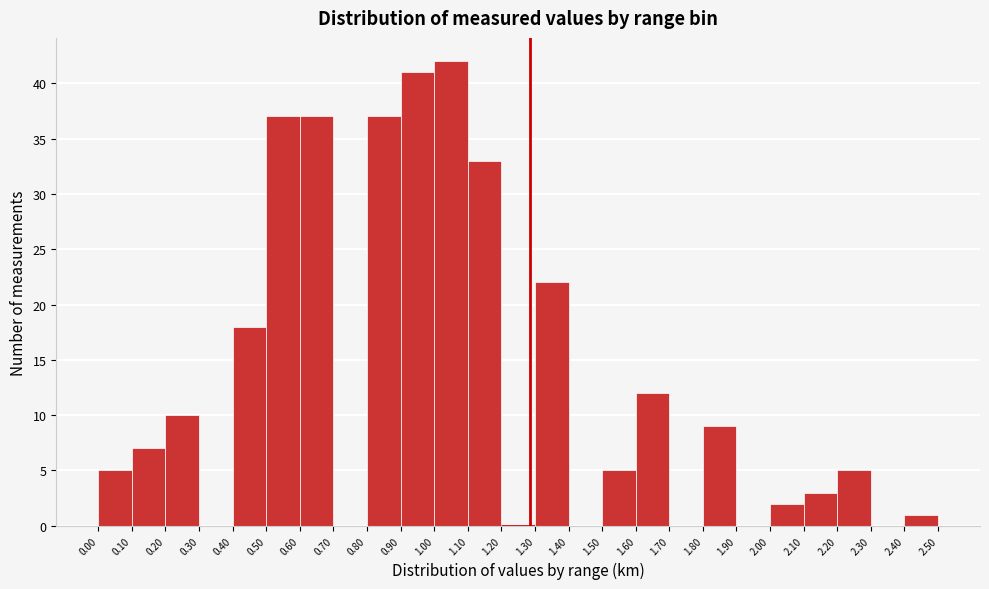

Reading left to right, transcribe this chart: for each bar, give the range it covers on the x-axis and its height. The values are not printed on the chart, so give them approximately, as read against the axis.

0.00 to 0.10: 5
0.10 to 0.20: 7
0.20 to 0.30: 10
0.30 to 0.40: 0
0.40 to 0.50: 18
0.50 to 0.60: 37
0.60 to 0.70: 37
0.70 to 0.80: 0
0.80 to 0.90: 37
0.90 to 1.00: 41
1.00 to 1.10: 42
1.10 to 1.20: 33
1.20 to 1.30: 0
1.30 to 1.40: 22
1.40 to 1.50: 0
1.50 to 1.60: 5
1.60 to 1.70: 12
1.70 to 1.80: 0
1.80 to 1.90: 9
1.90 to 2.00: 0
2.00 to 2.10: 2
2.10 to 2.20: 3
2.20 to 2.30: 5
2.30 to 2.40: 0
2.40 to 2.50: 1